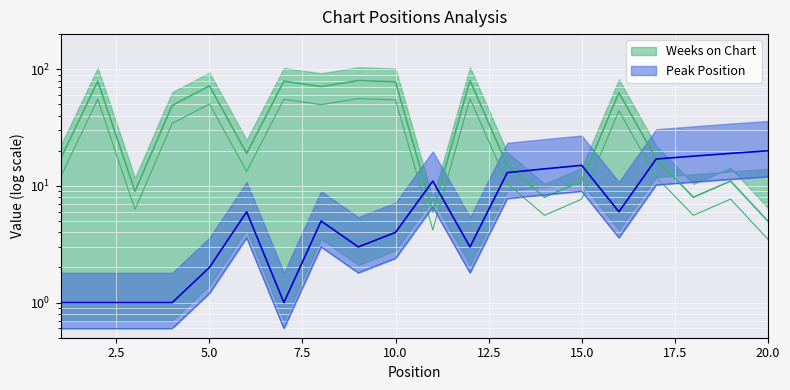

The Peak Position series shows 32.5 at 19. True or false?

False